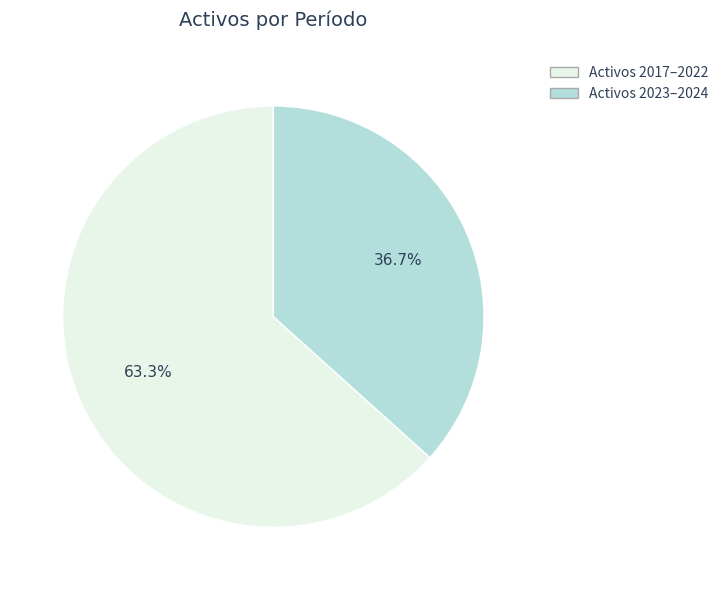

Does any single category account for the majority?

Yes